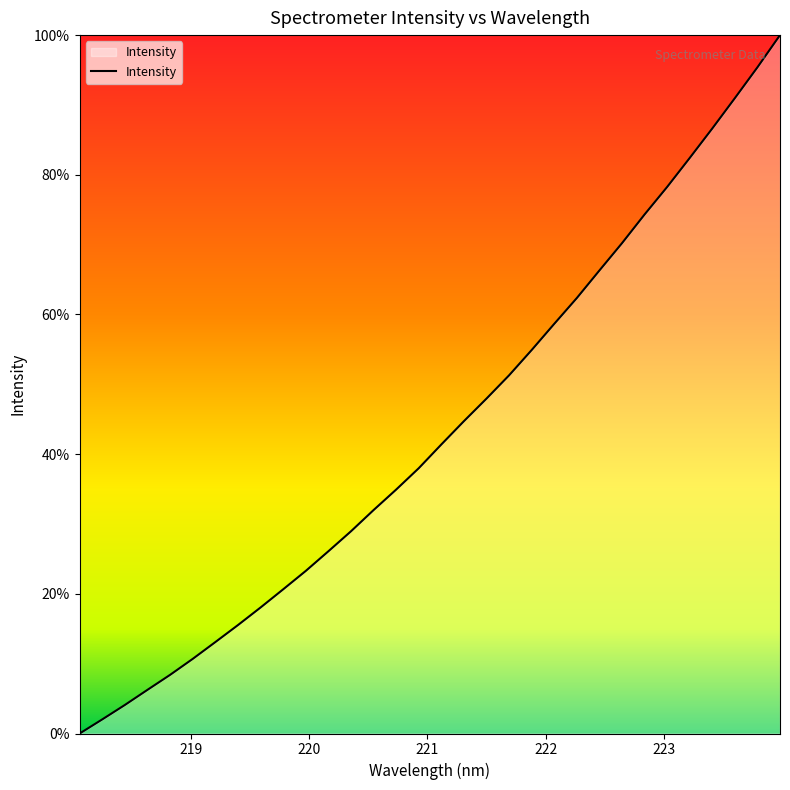

What is the greatest value displayed?

100.0